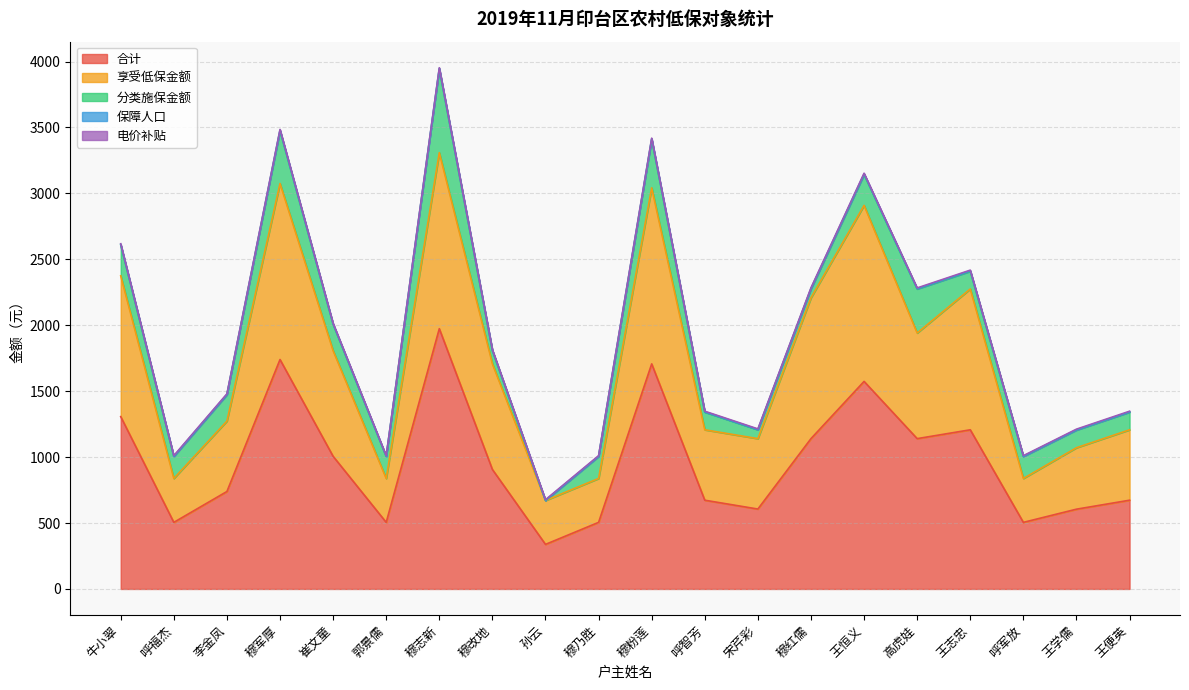

What is the sum of the 享受低保金额 values at 穆志新 and 呼军放?

1668